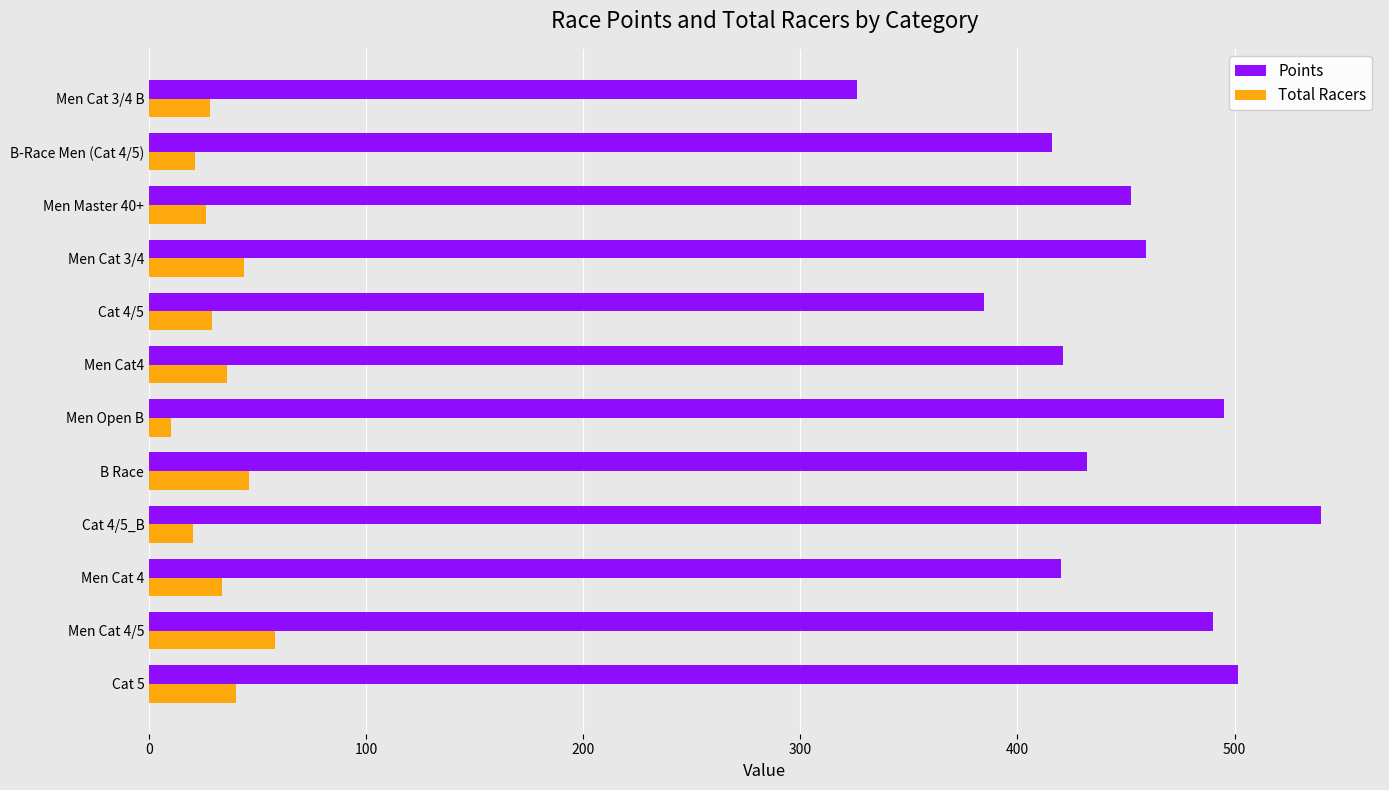

At how many categories does at least one series exceed 296?

12